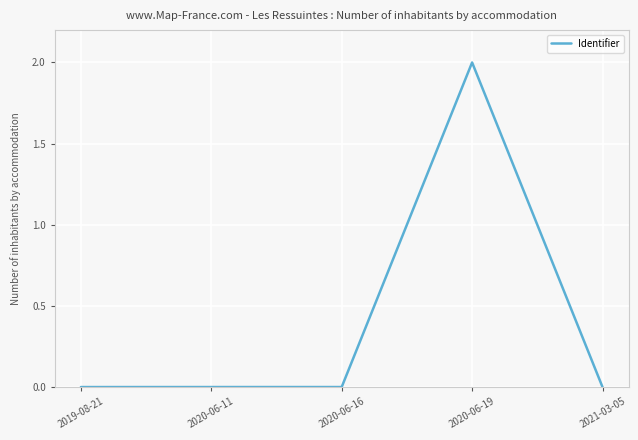

What position from the right is 2020-06-19?

2